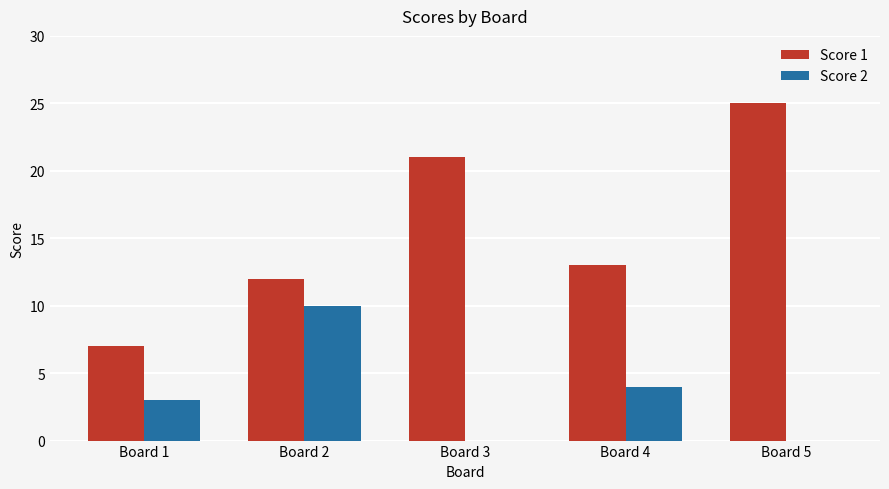

True or false: Score 2 has a value of 6 at Board 5.

False